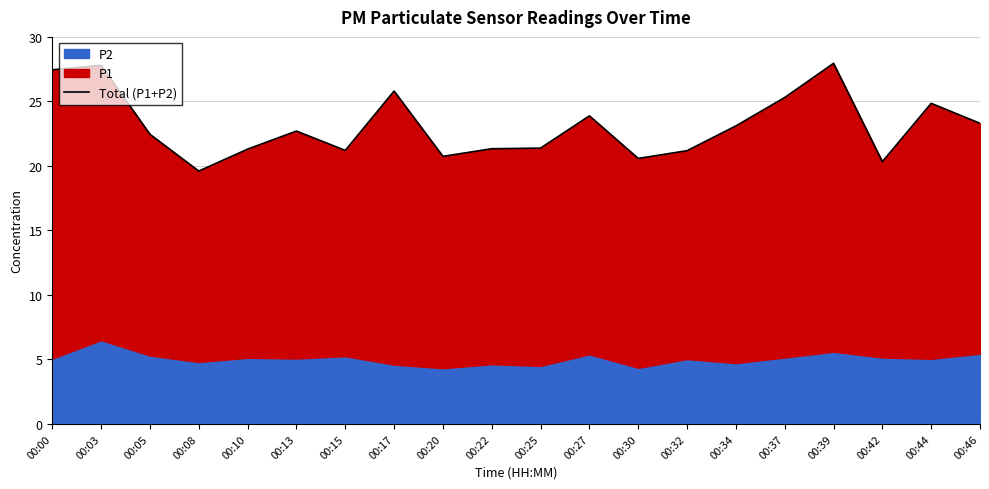

How many categories are shown in the chart?

20